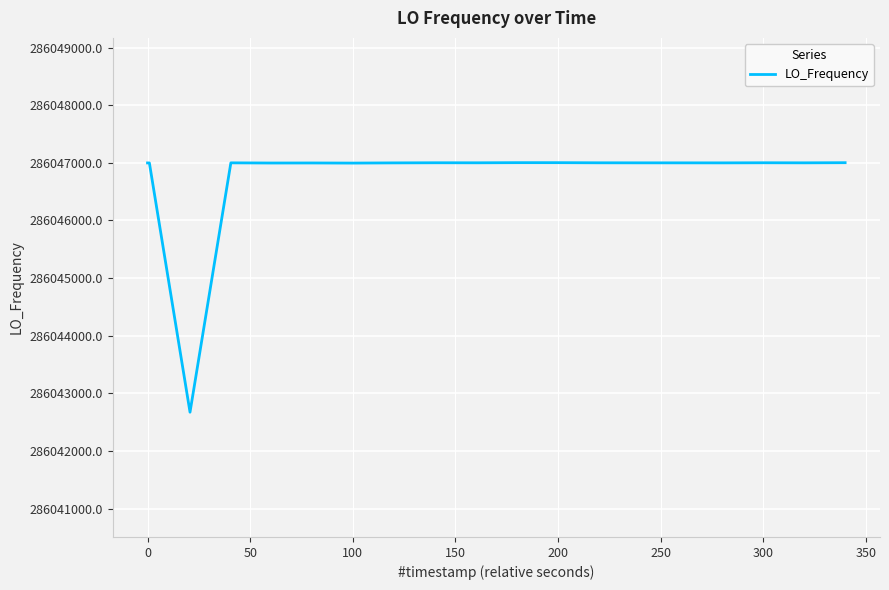

What is the greatest value displayed?

286047002.8